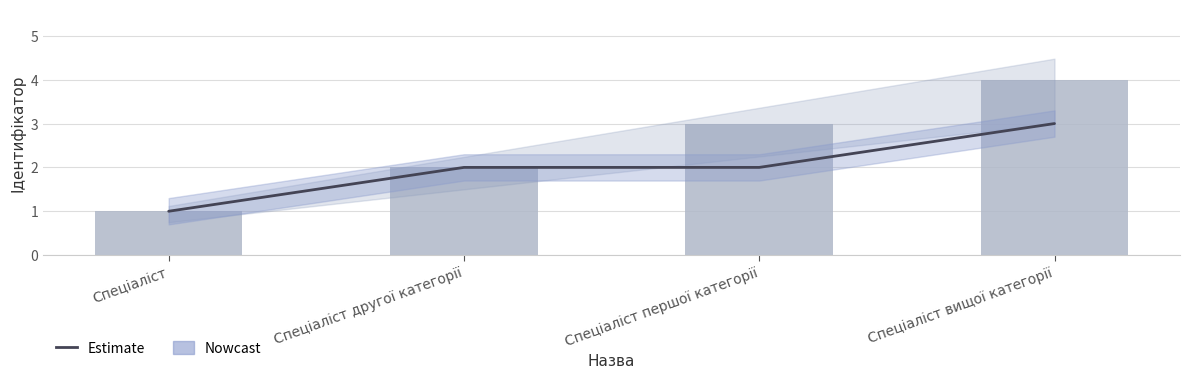

The Estimate series shows 1 at Спеціаліст. True or false?

True